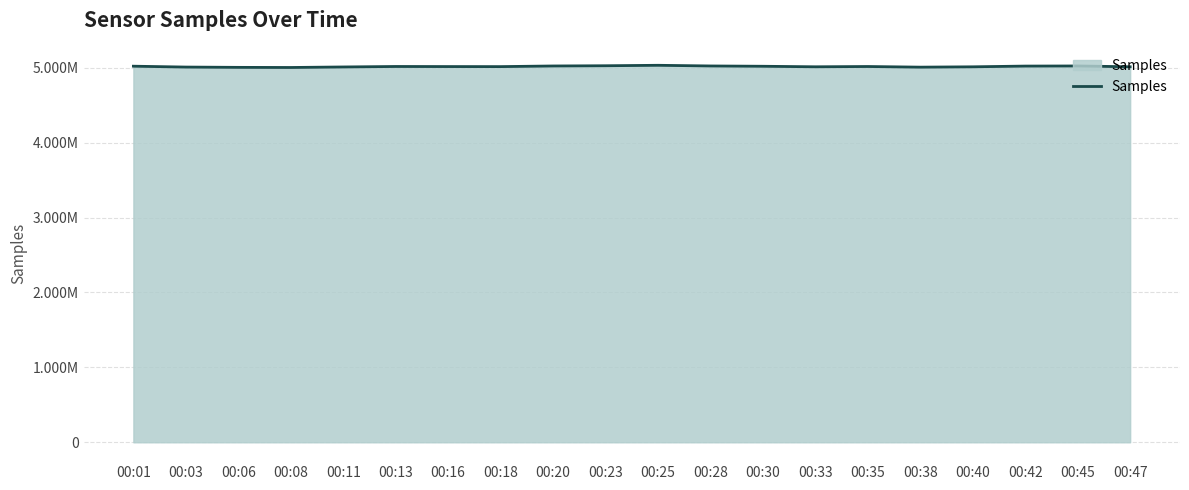

Which category has the lowest value across all series?

00:08